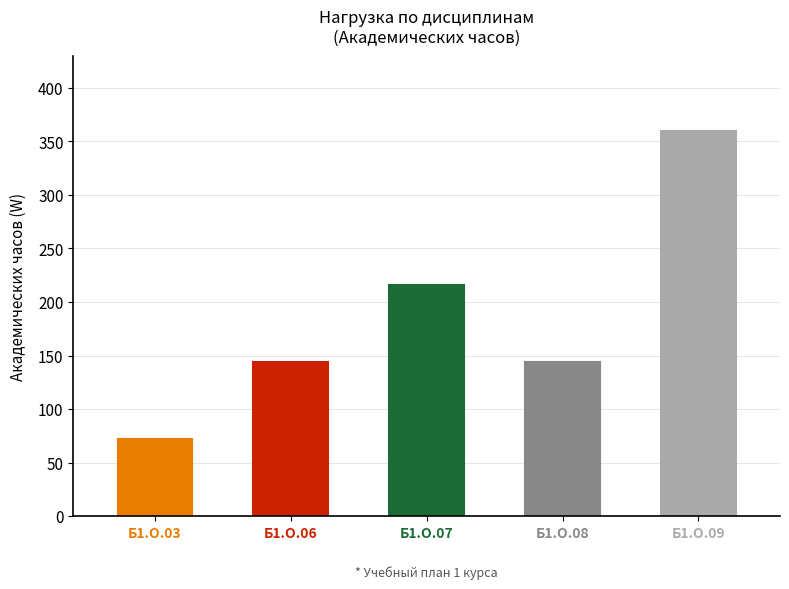

What is the value of the 5th bar from the left?

360